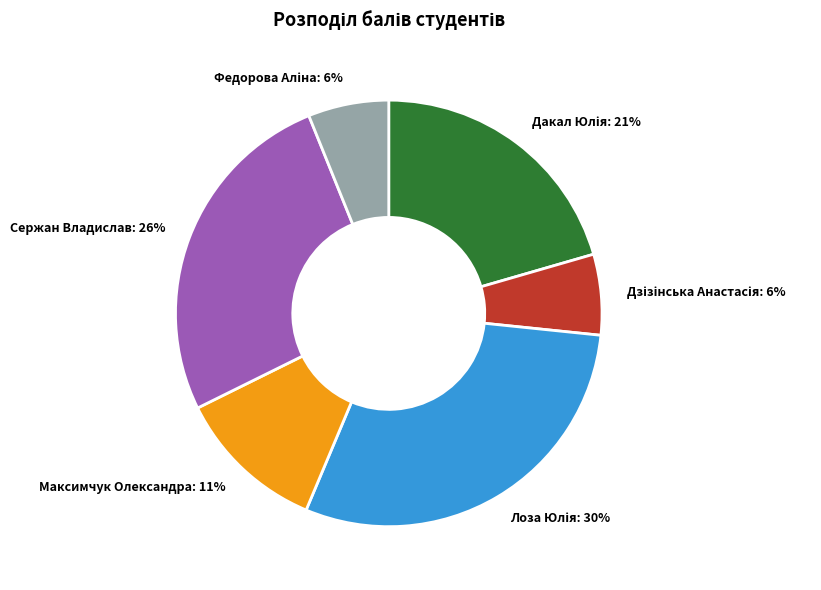

To the nearest percent, what is the difference between the largest and smallest slice percentages?

24%